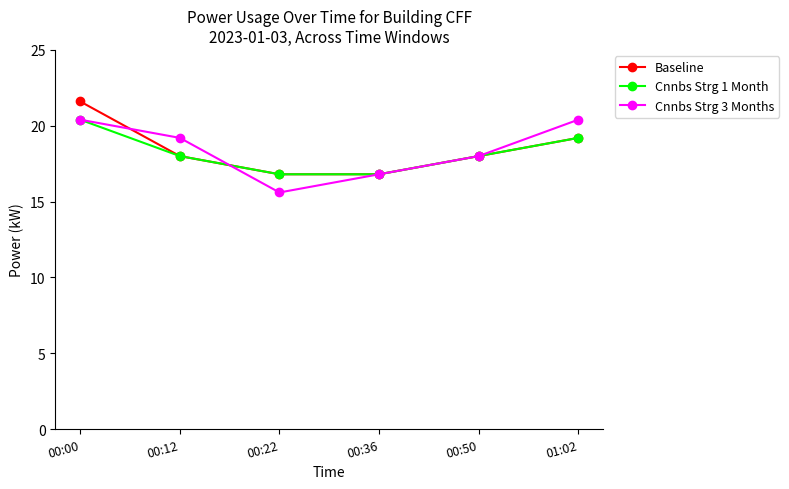

What position from the left is 00:22?

3